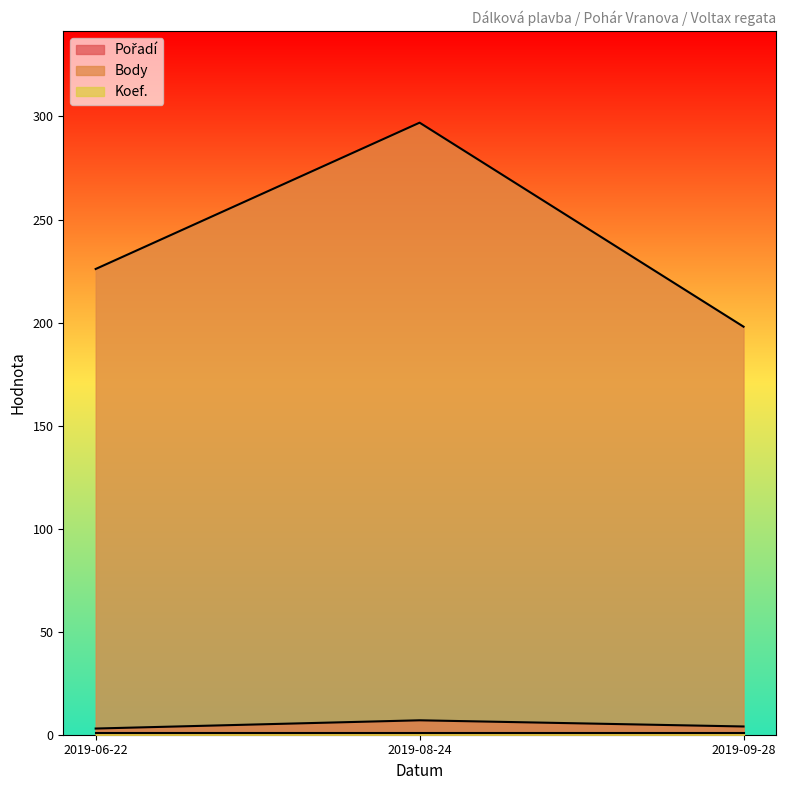

Is it true that Pořadí equals 1 at 2019-06-22?

False